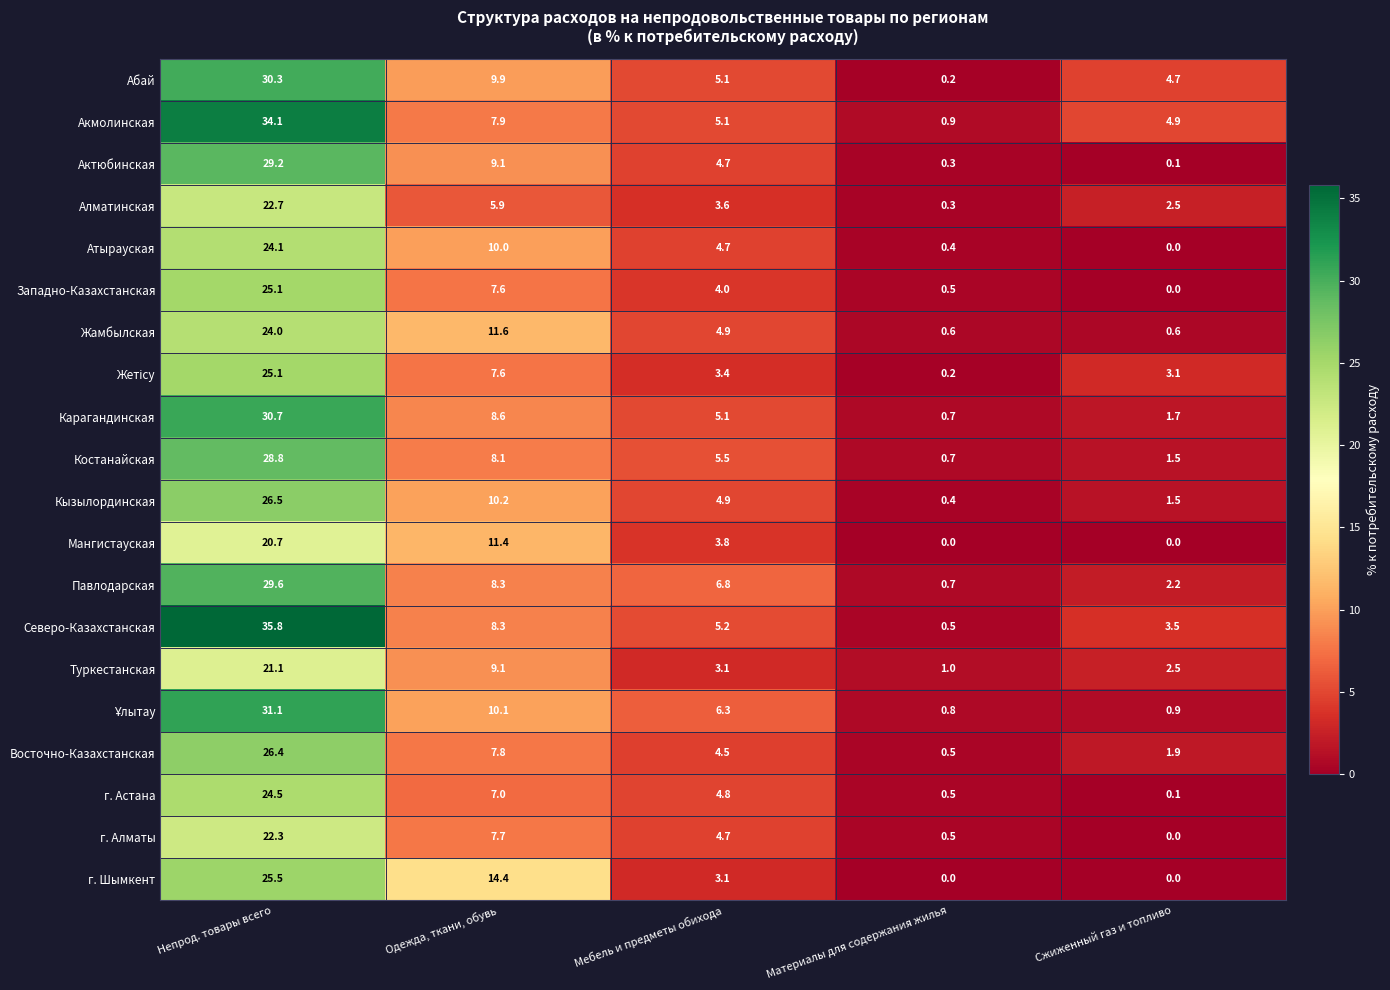

At which label is Восточно-Казахстанская closest to 13?

Одежда, ткани, обувь